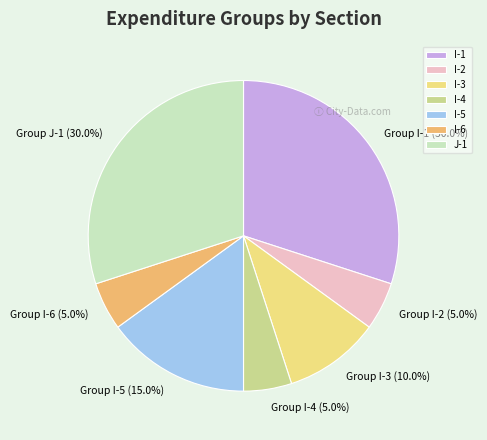

Is I-2 the majority of the pie?

No